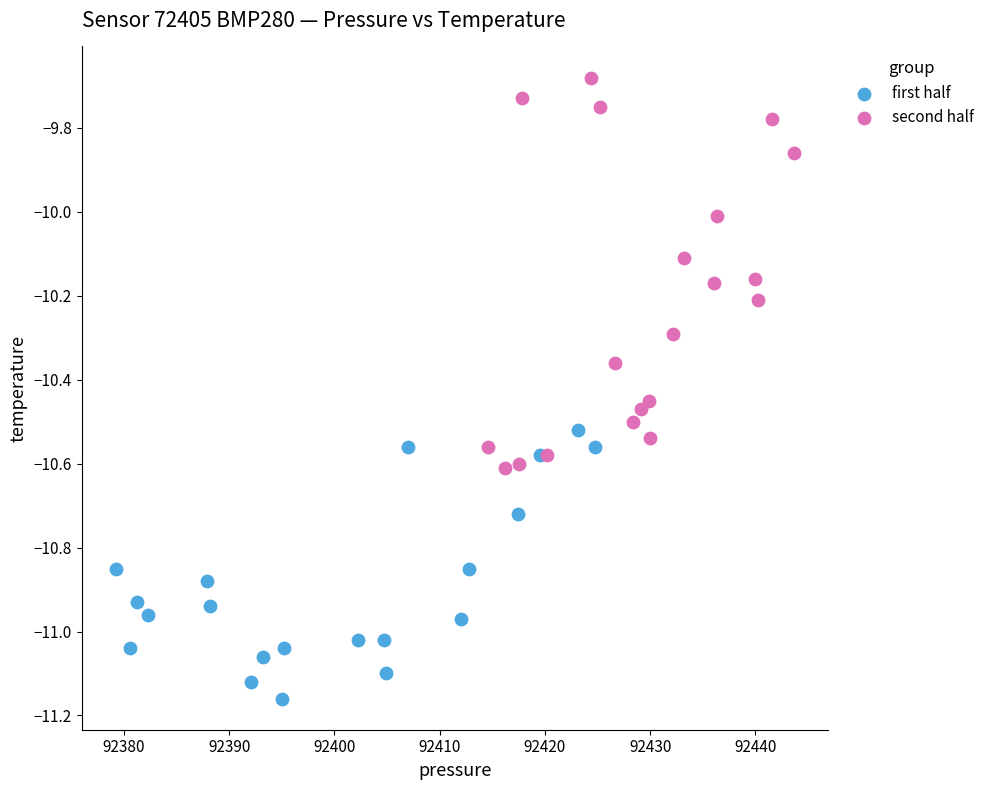

Which series has the largest Y range (max minus min)?

second half